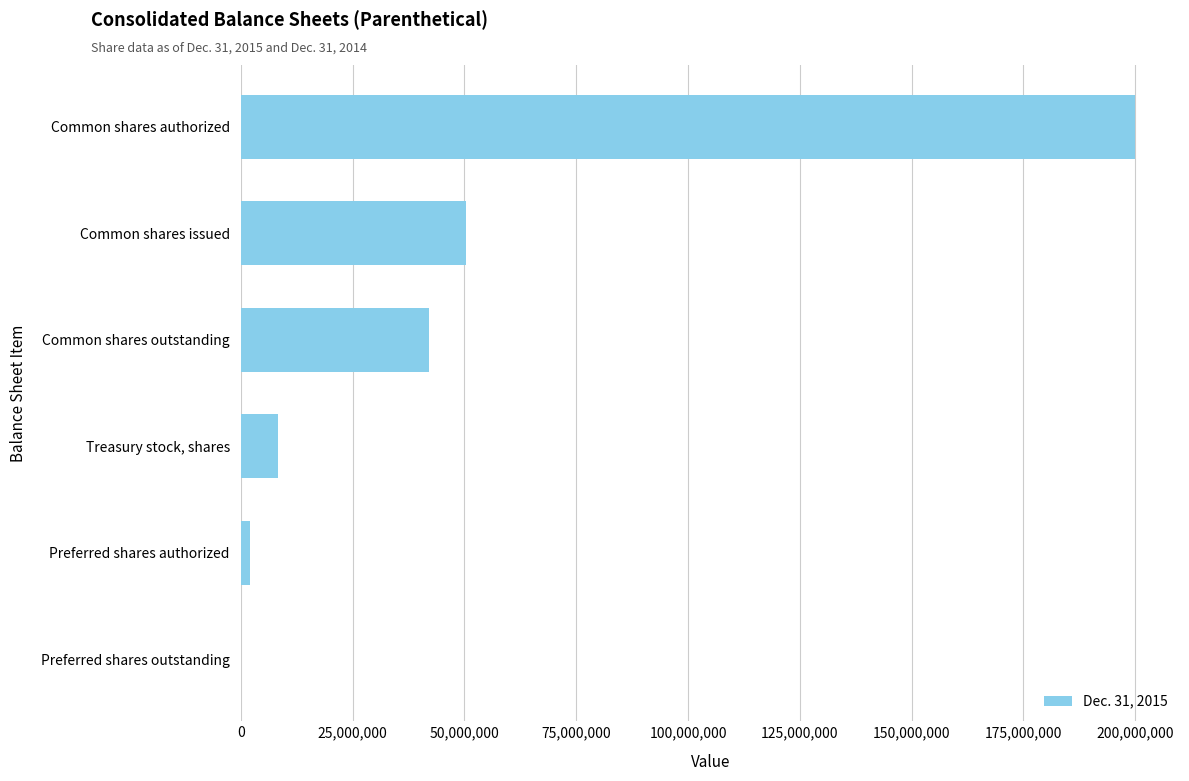

True or false: the data shows 200000000 at Common shares authorized.

True